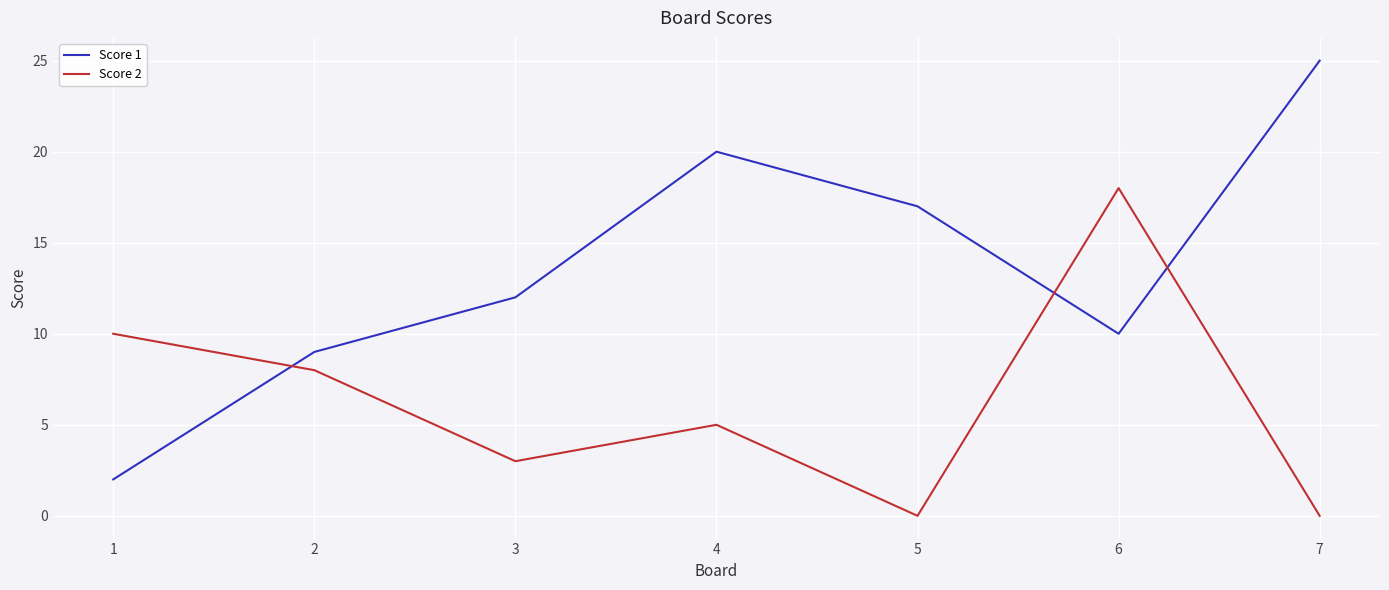

True or false: Score 1 and Score 2 intersect in this chart.

True